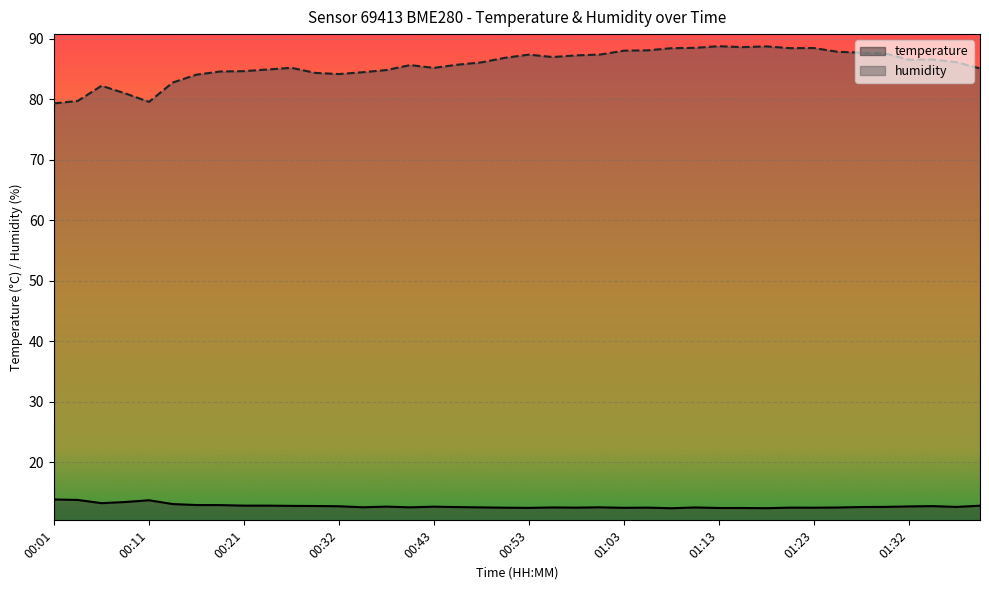

True or false: temperature has more than 0 interior local peaks.

True